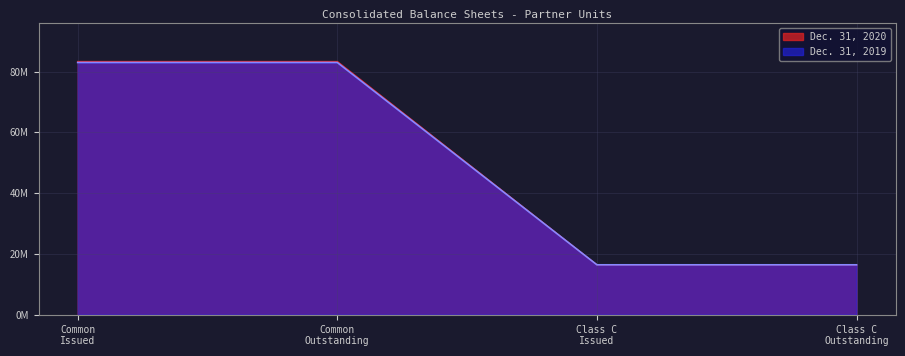

The Dec. 31, 2020 series shows 16410780 at Class C Issued. True or false?

True